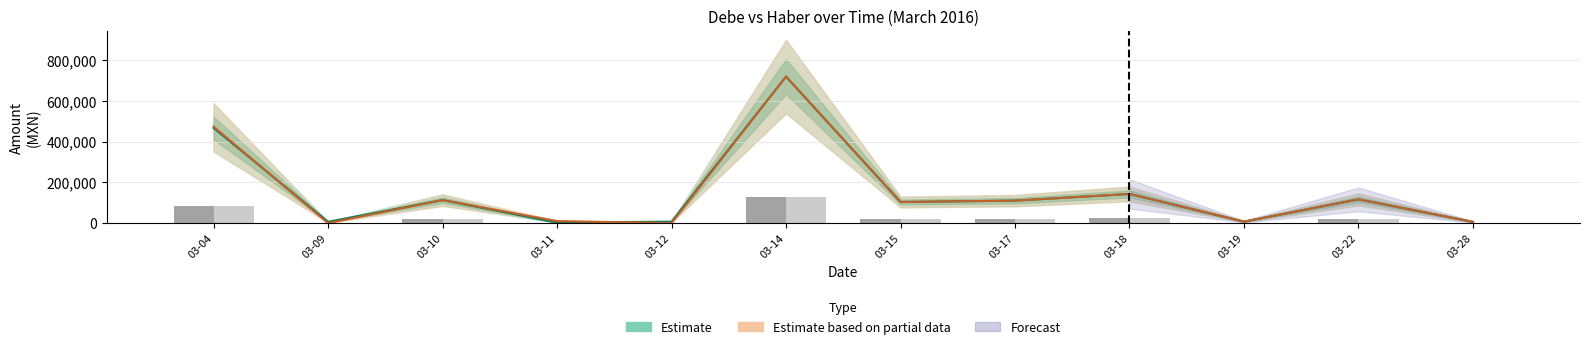

What is the spread (max minus min) of values at 03-04?

6628.6